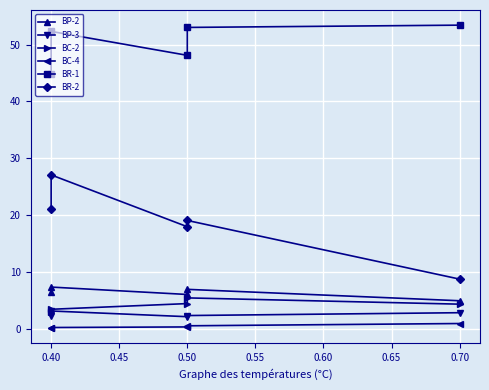

True or false: BR-2 has a value of 27.1 at 0.40.

True